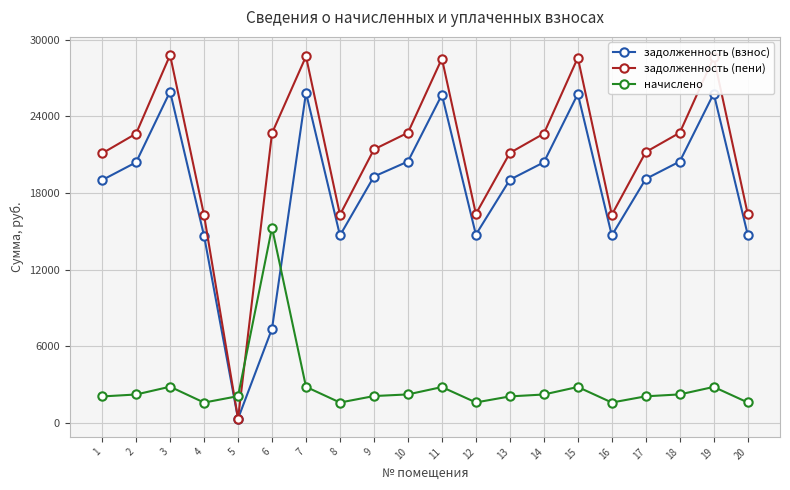

Count the number of categories in the chart.

20